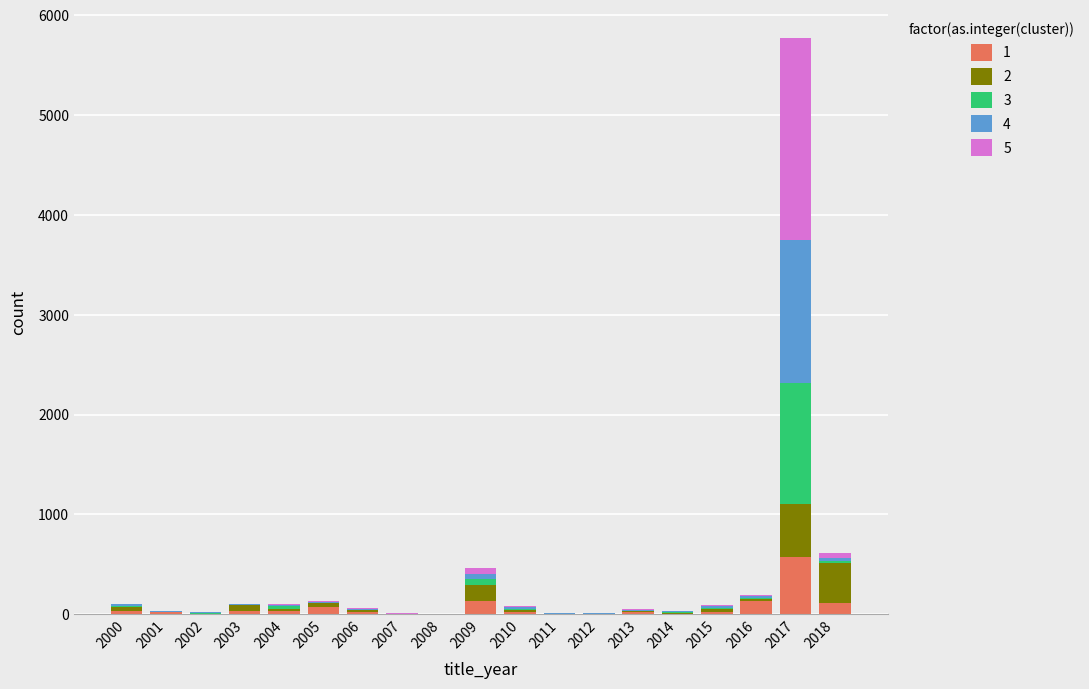

What are all the series names shown in the legend?

1, 2, 3, 4, 5